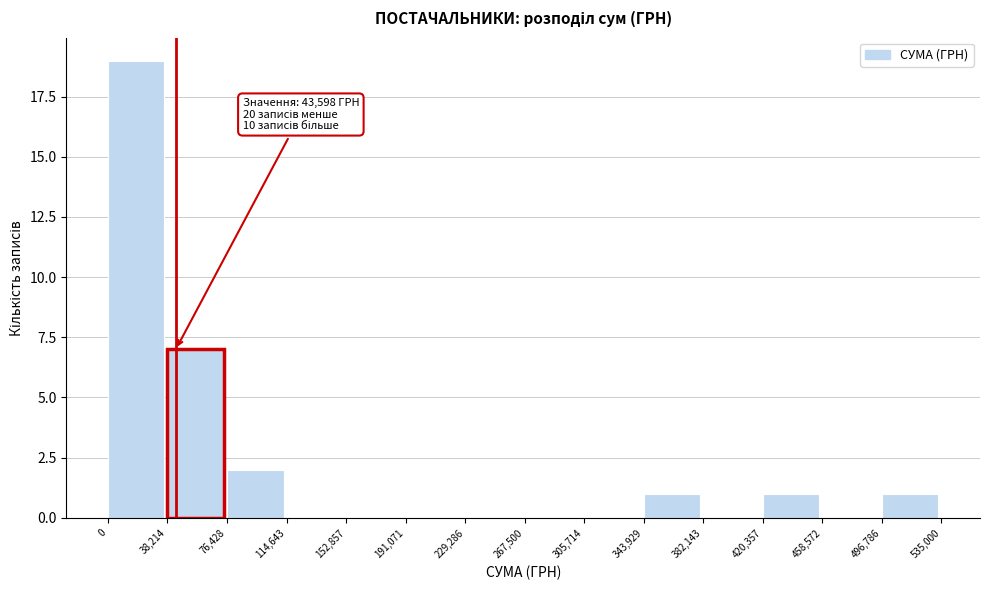

Over which range of the x-axis is the bar tallest?

0 to 38,214